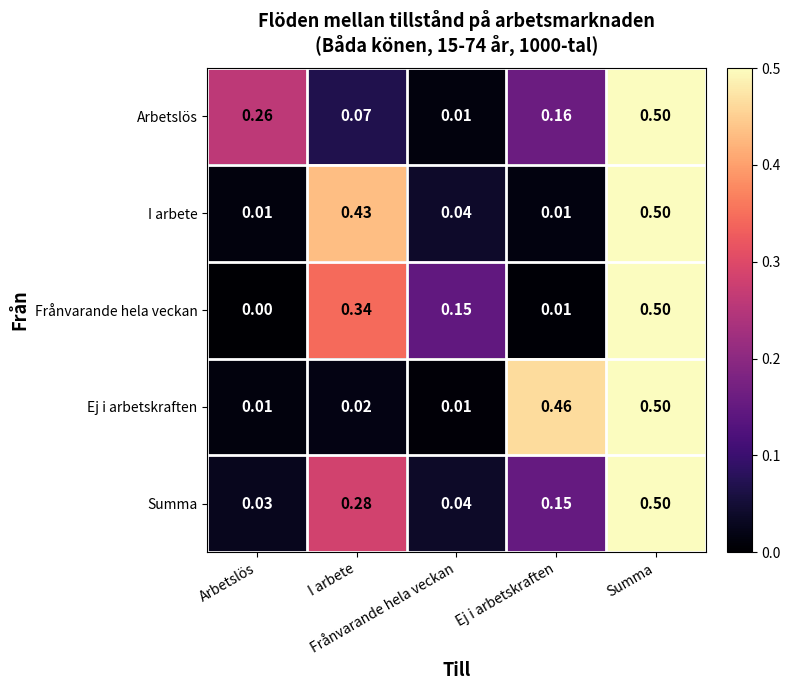

At which category is the sum across all series the highest?

Summa